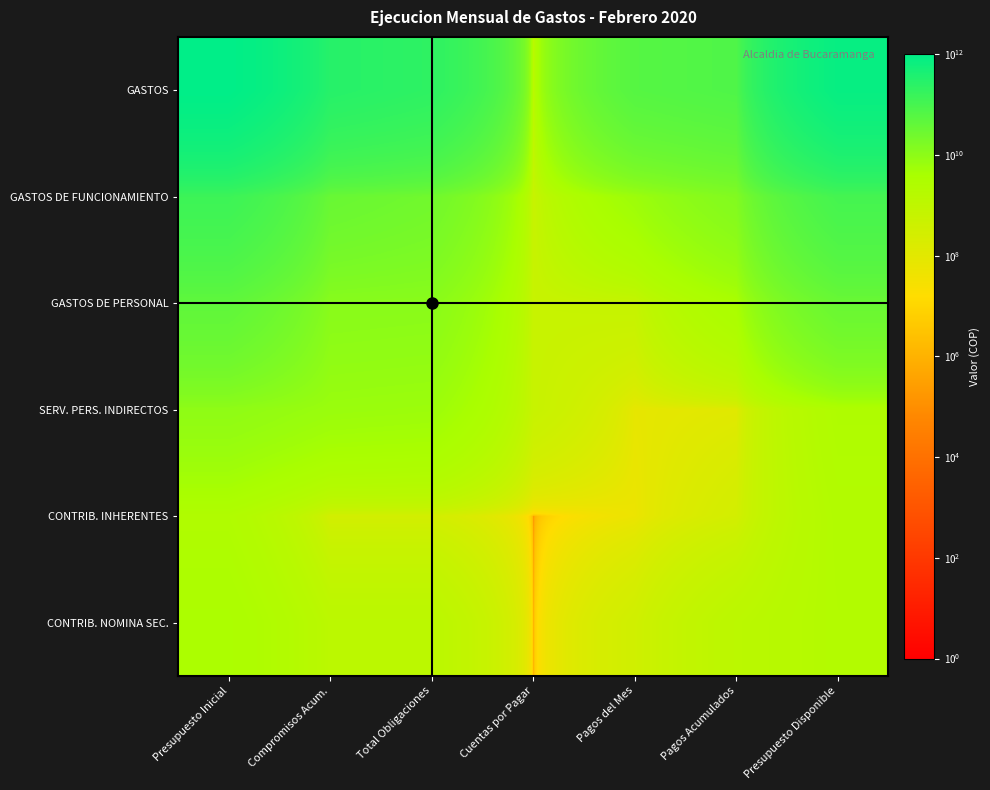

Which label corresponds to the smallest value in the chart?

Cuentas por Pagar